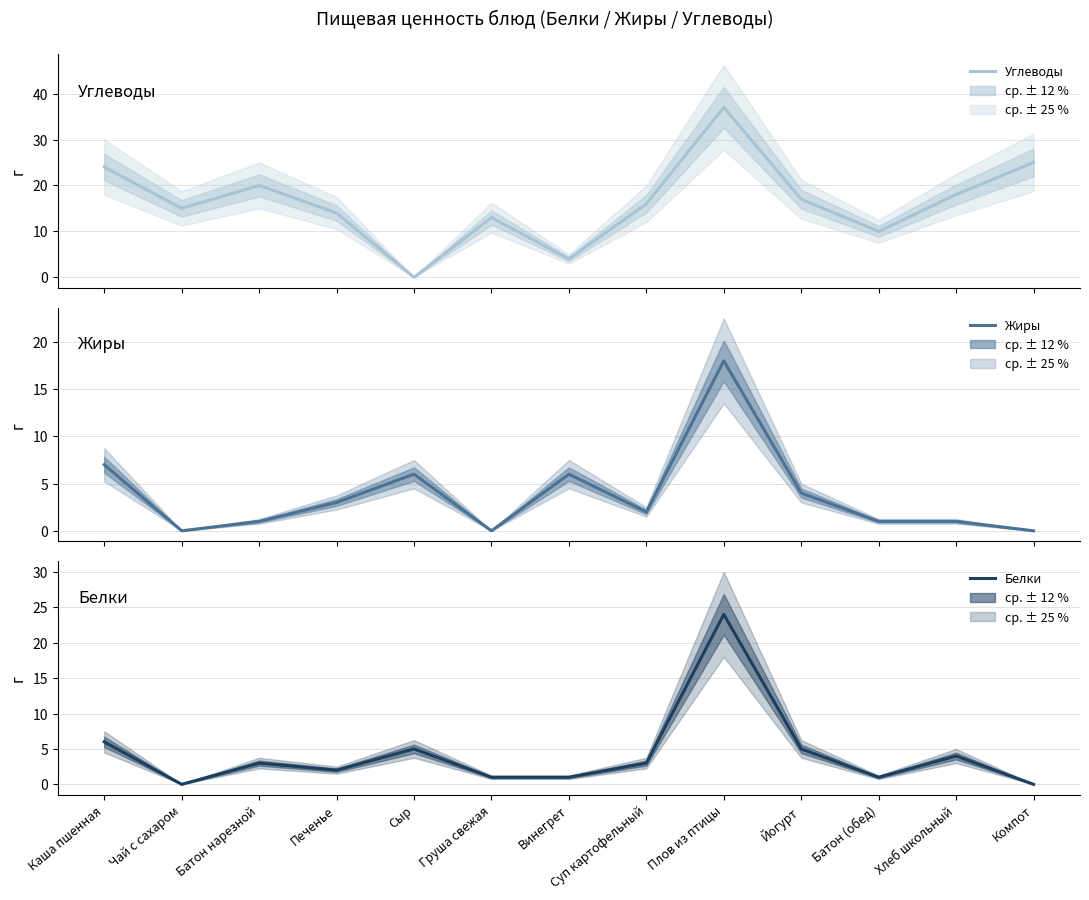

At how many categories does at least one series exceed 18?

4